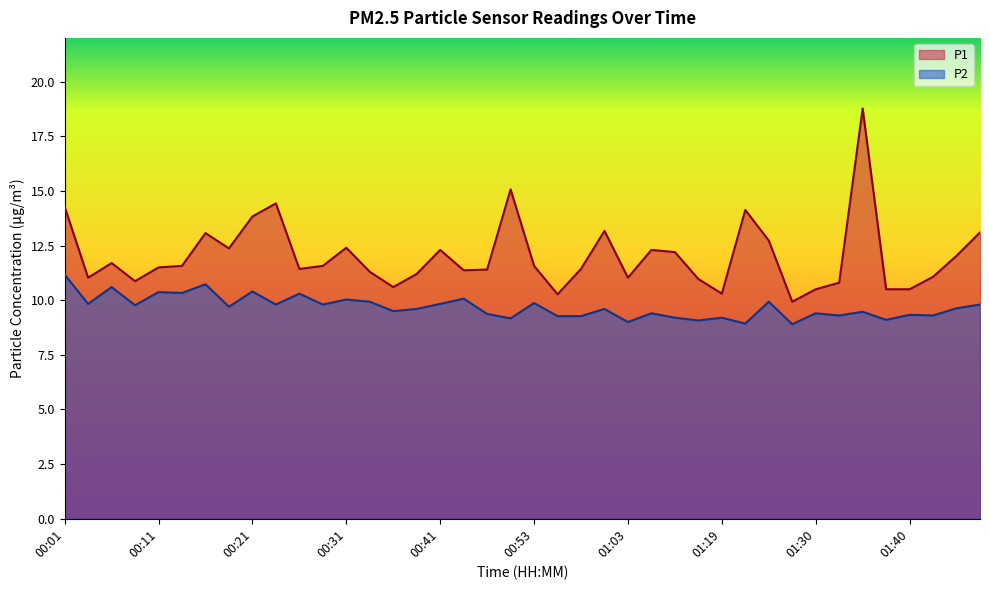

Which series has the largest total across all categories?

P1